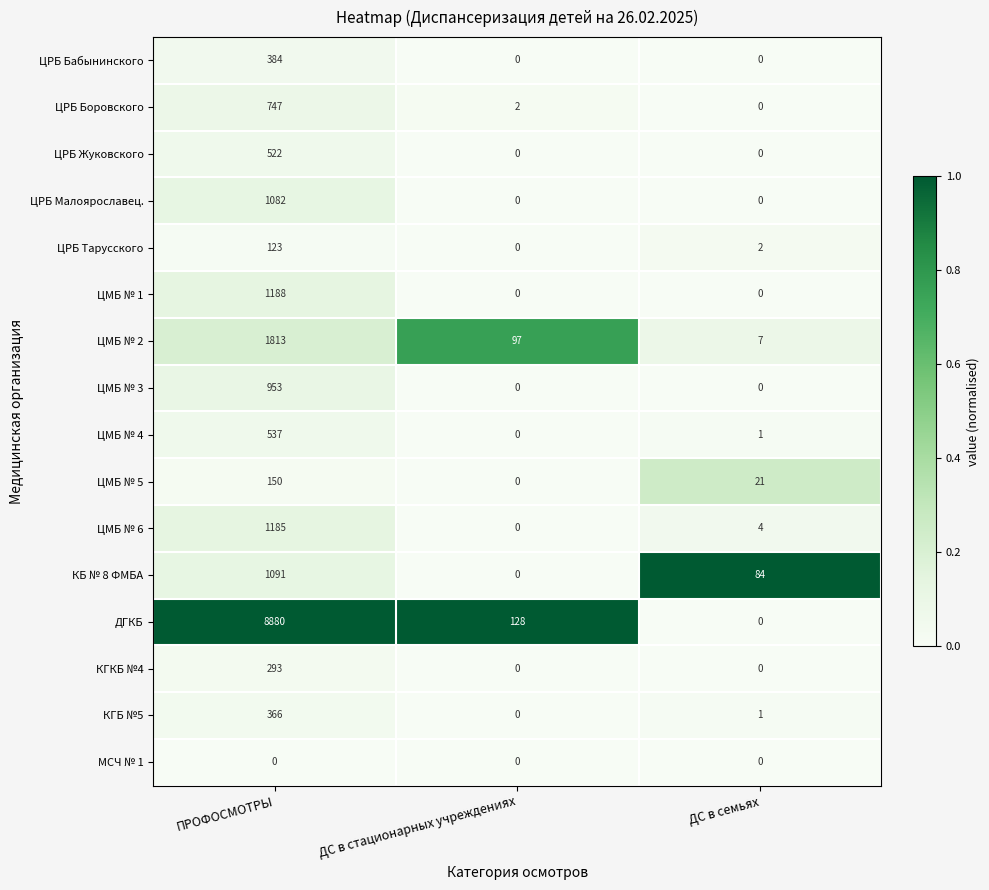

List the series in order of their peak value, lowest first.

МСЧ № 1, ЦРБ Тарусского, ЦМБ № 5, КГКБ №4, КГБ №5, ЦРБ Бабынинского, ЦРБ Жуковского, ЦМБ № 4, ЦРБ Боровского, ЦМБ № 3, ЦРБ Малоярославец., КБ № 8 ФМБА, ЦМБ № 6, ЦМБ № 1, ЦМБ № 2, ДГКБ